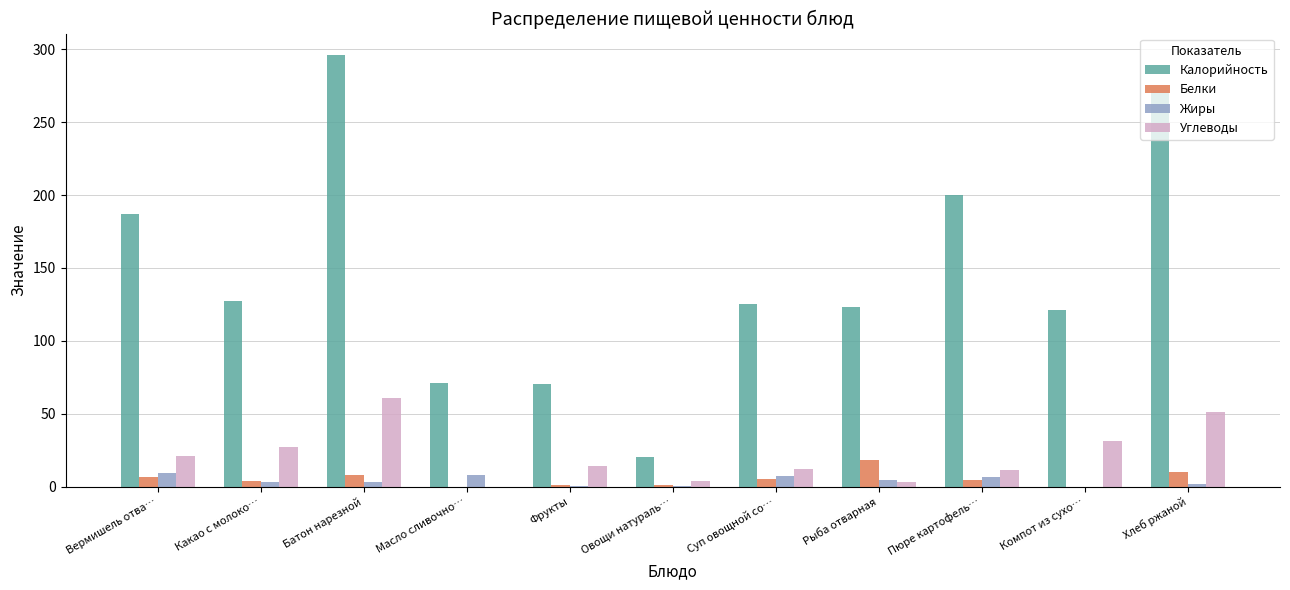

What is the maximum value shown in the chart?

296.0